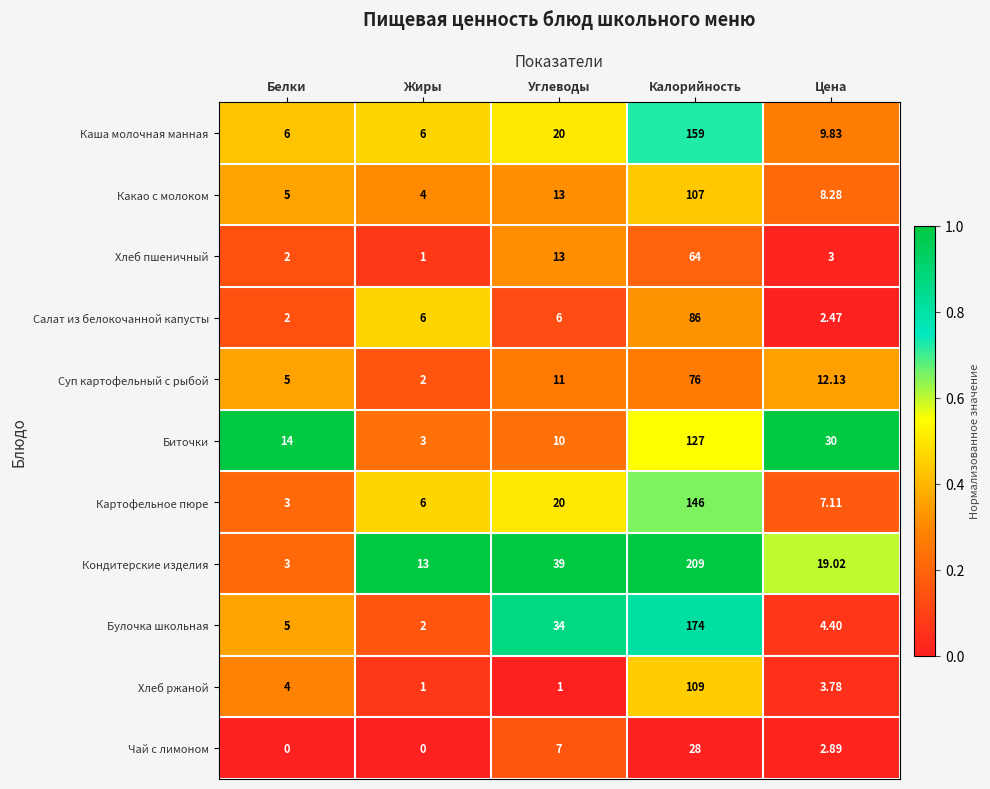

List the series in order of their peak value, lowest first.

Чай с лимоном, Хлеб пшеничный, Суп картофельный с рыбой, Салат из белокочанной капусты, Какао с молоком, Хлеб ржаной, Биточки, Картофельное пюре, Каша молочная манная, Булочка школьная, Кондитерские изделия